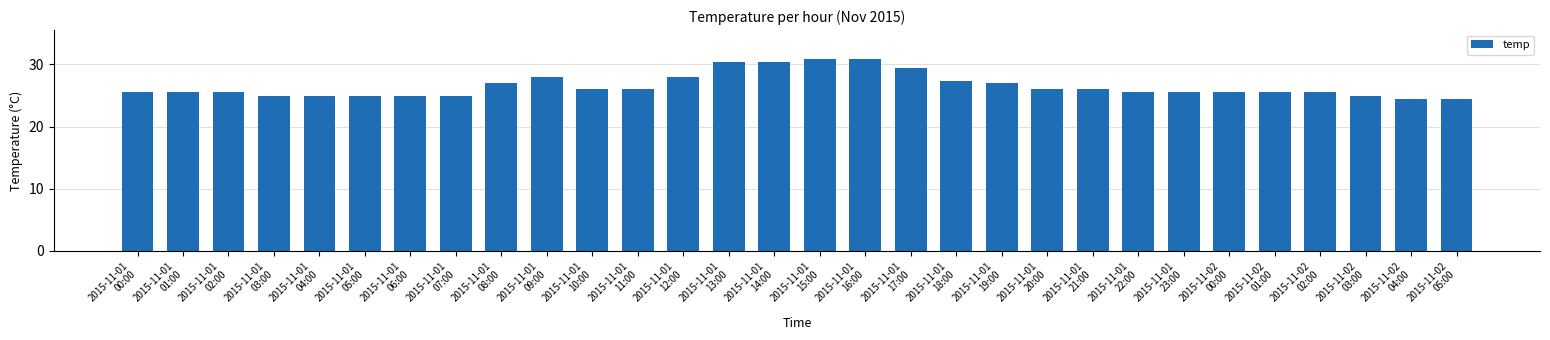

What is the sum of all values?

796.2